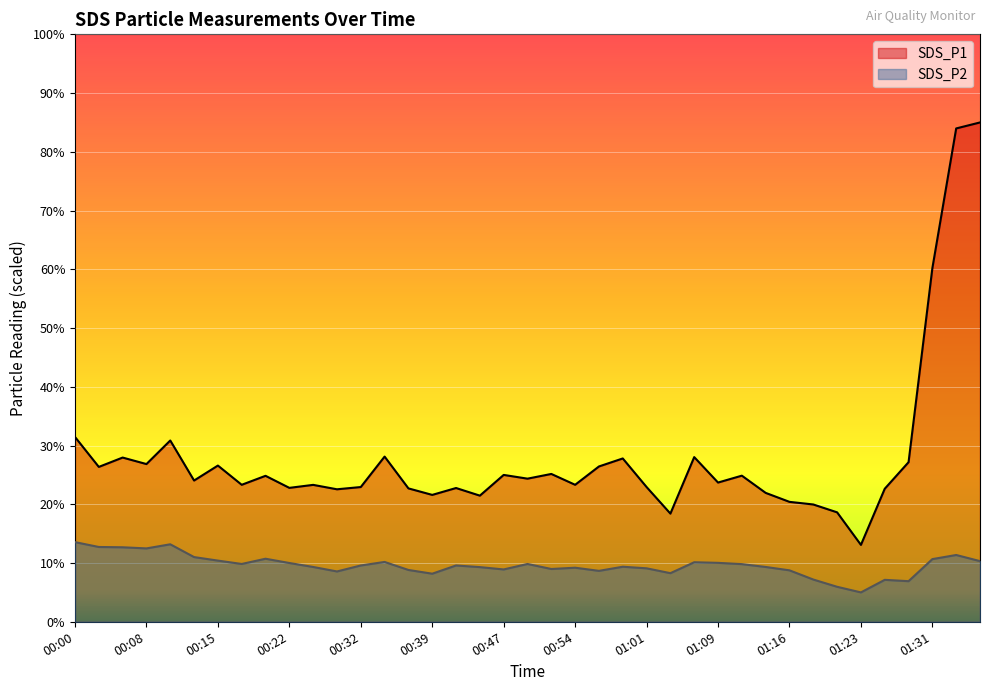

Does the chart display data point markers on the line(s)?

No